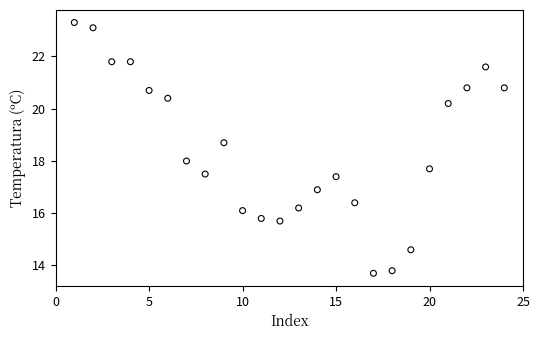

List the coordinates of all points as (Y, X) pairs, reading left to right.

(23.3, 1.0)  (23.1, 2.0)  (21.8, 3.0)  (21.8, 4.0)  (20.7, 5.0)  (20.4, 6.0)  (18.0, 7.0)  (17.5, 8.0)  (18.7, 9.0)  (16.1, 10.0)  (15.8, 11.0)  (15.7, 12.0)  (16.2, 13.0)  (16.9, 14.0)  (17.4, 15.0)  (16.4, 16.0)  (13.7, 17.0)  (13.8, 18.0)  (14.6, 19.0)  (17.7, 20.0)  (20.2, 21.0)  (20.8, 22.0)  (21.6, 23.0)  (20.8, 24.0)